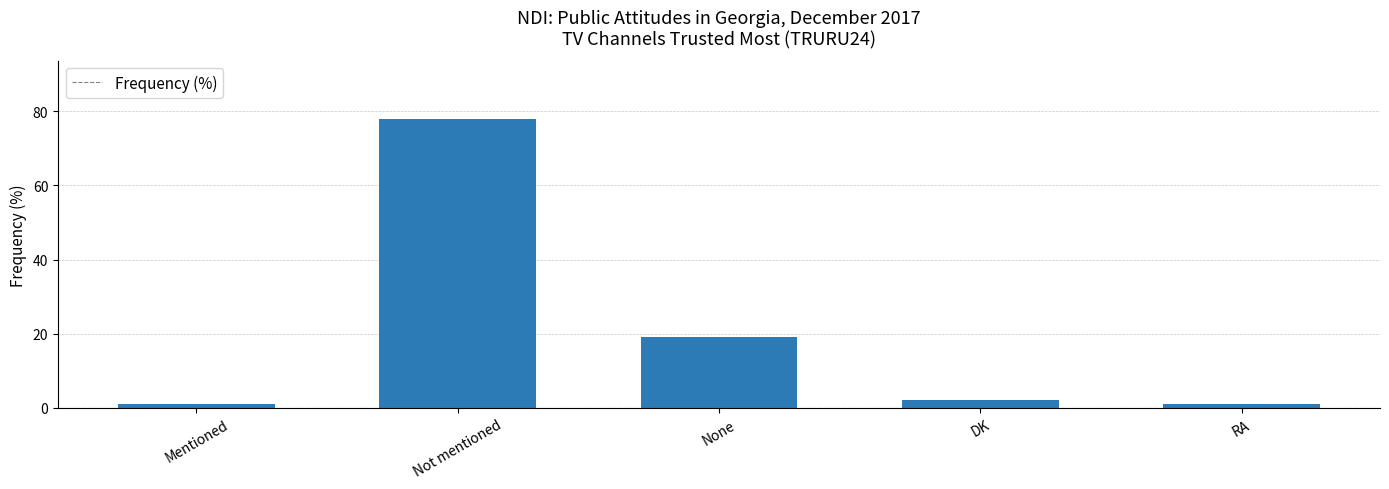

Where does the data first go above 2?

Not mentioned